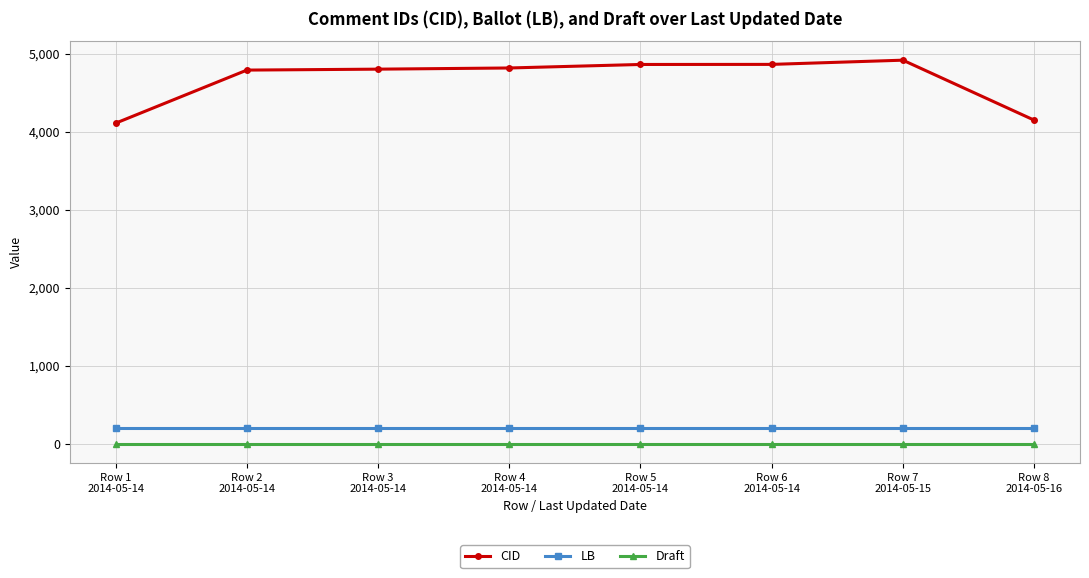

Which category has the highest value across all series?

Row 7
2014-05-15